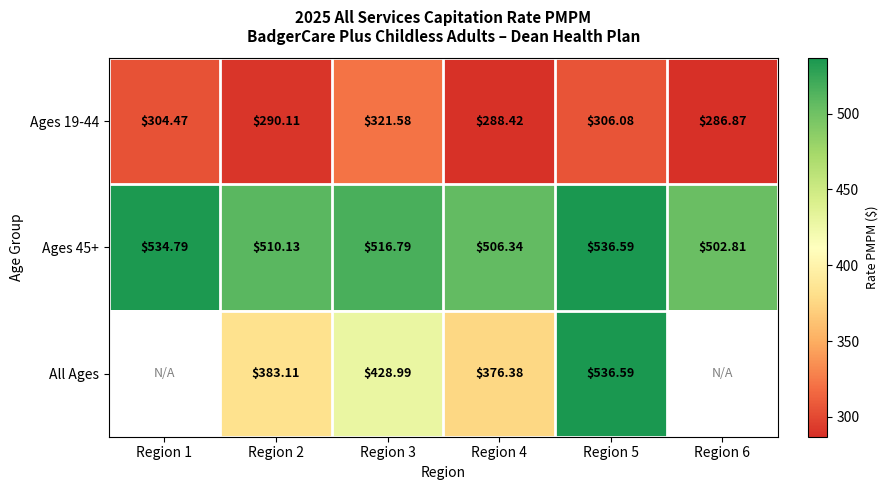

True or false: Ages 19-44 has a value of 483.9 at Region 1.

False